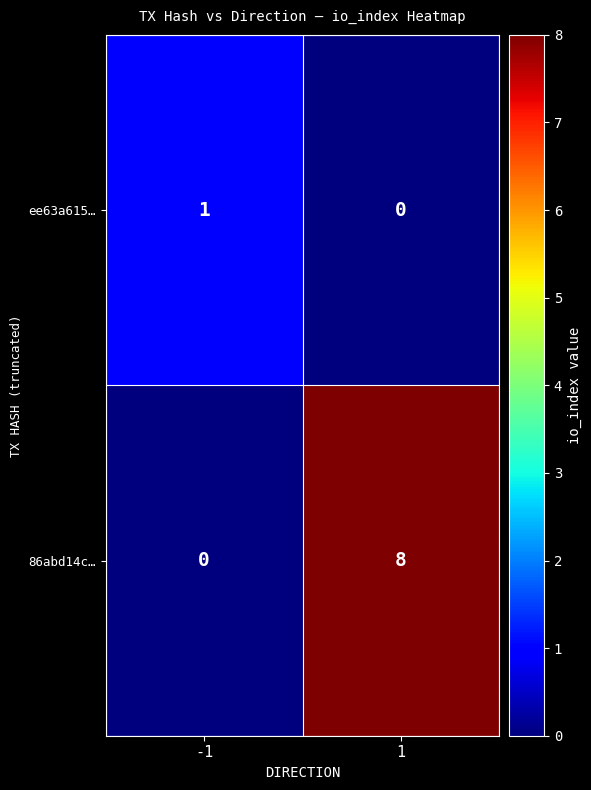

How many data points does each series have?

2